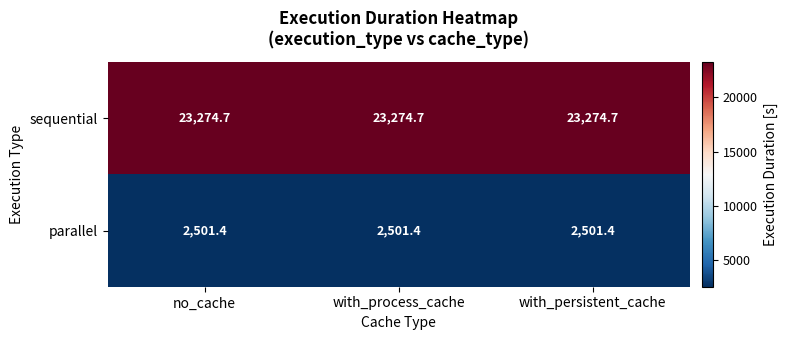

What is the highest value of the sequential series?

23274.7